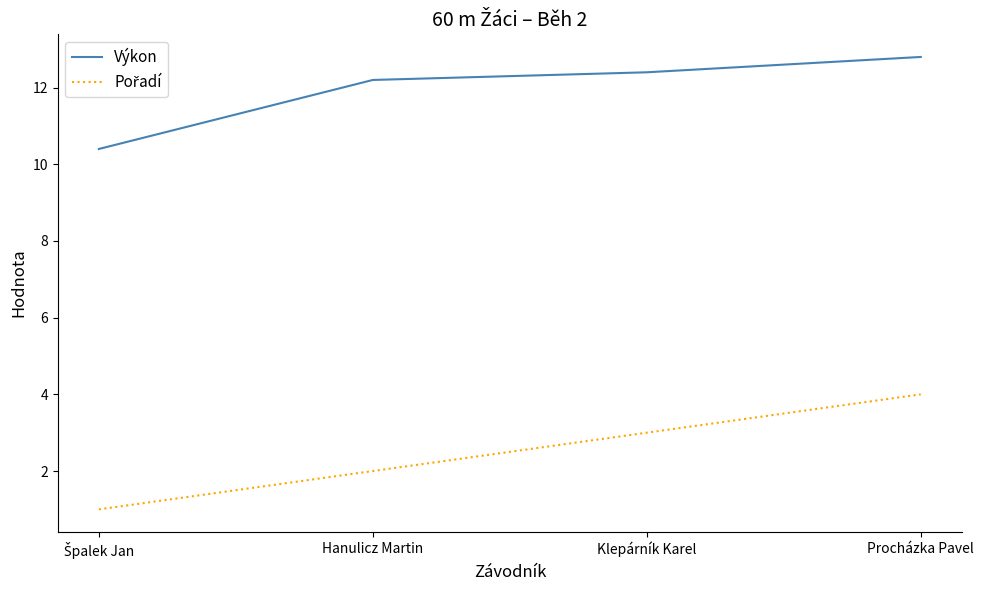

What is the difference between the highest and lowest values at Klepárník Karel?

9.4